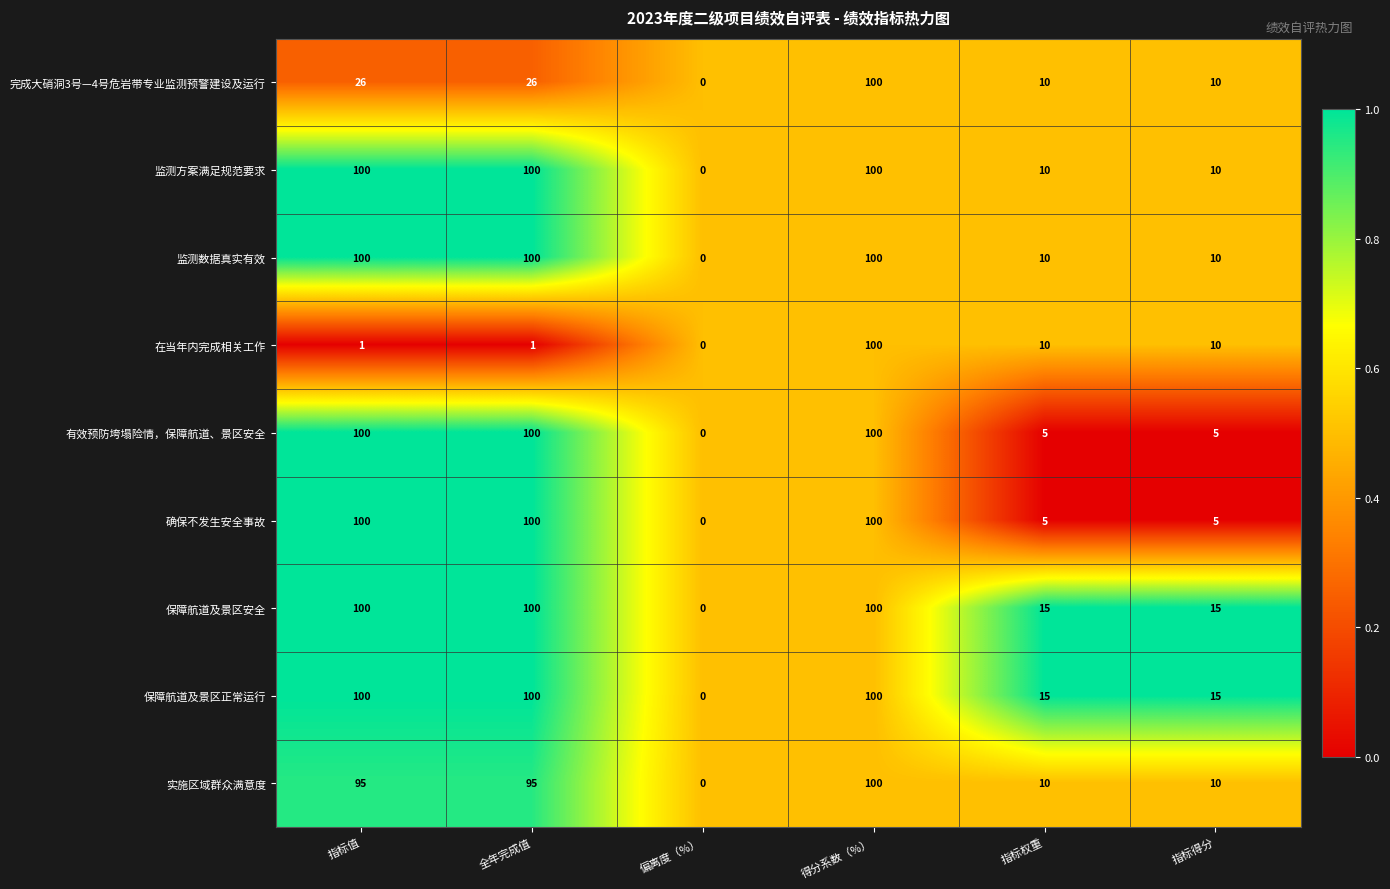

The 完成大硝洞3号—4号危岩带专业监测预警建设及运行 series shows 12 at 指标值. True or false?

False